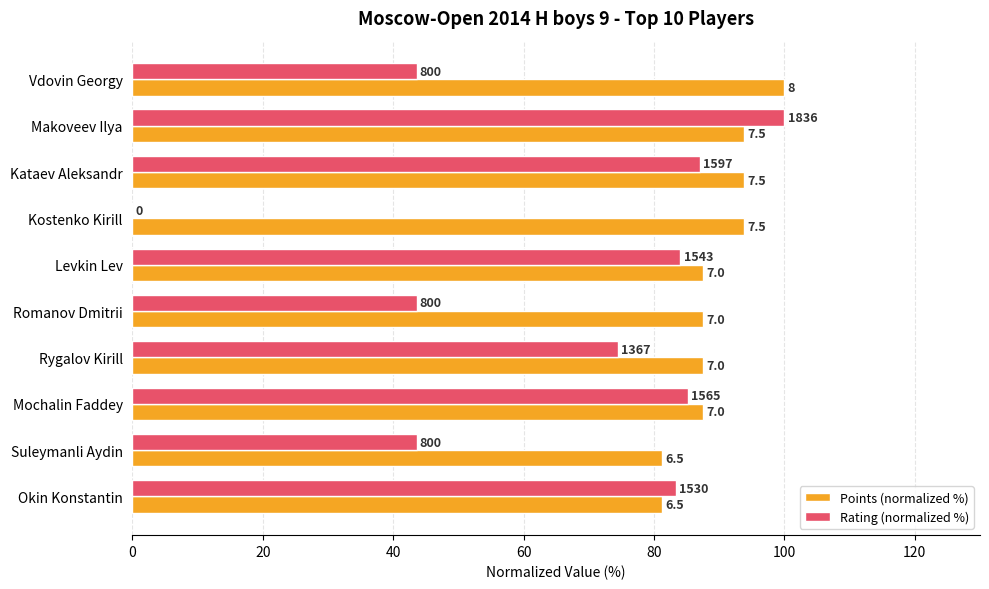

What are all the series names shown in the legend?

Points (normalized %), Rating (normalized %)